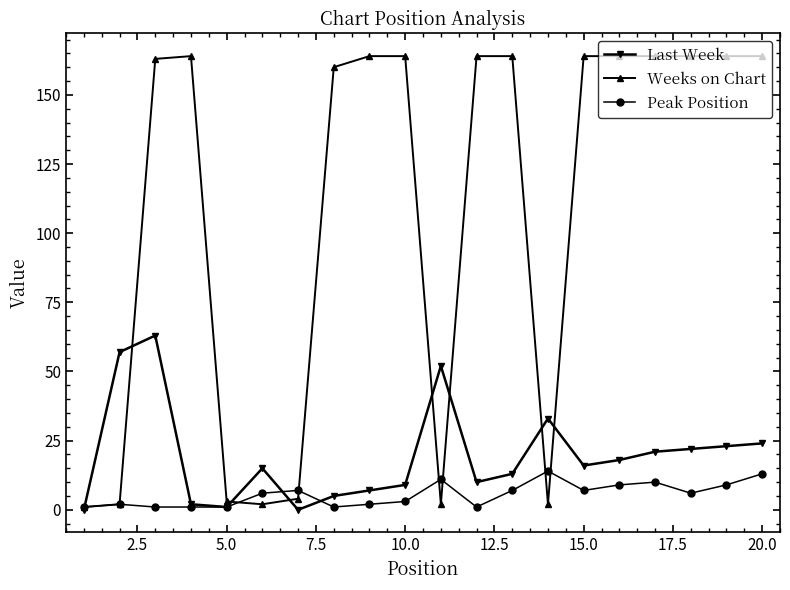

Which series has the largest total across all categories?

Weeks on Chart